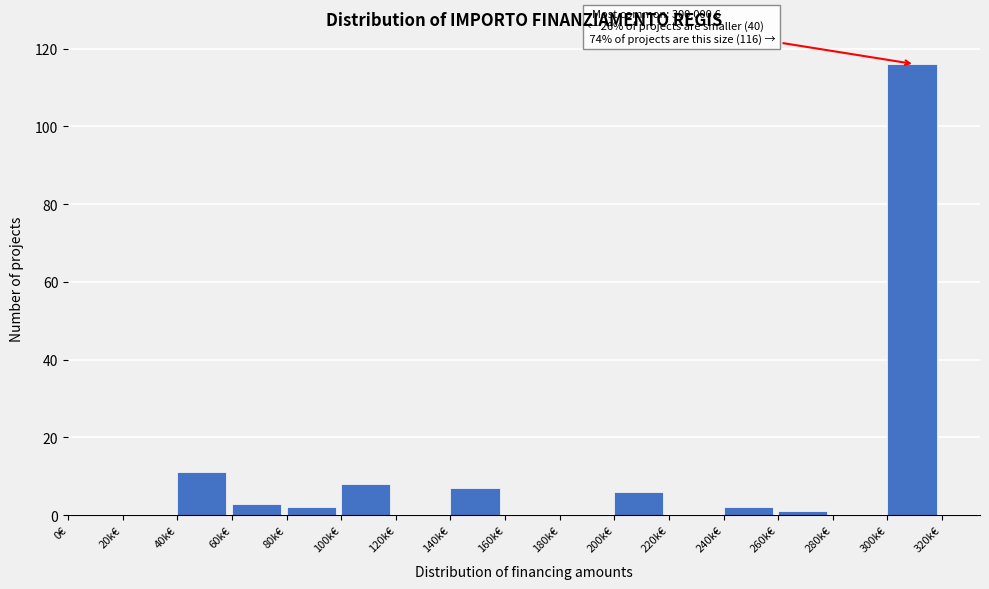

Reading left to right, list all the values displayed in this chart.

0€=0	20k€=0	40k€=11	60k€=3	80k€=2	100k€=8	120k€=0	140k€=7	160k€=0	180k€=0	200k€=6	220k€=0	240k€=2	260k€=1	280k€=0	300k€=116